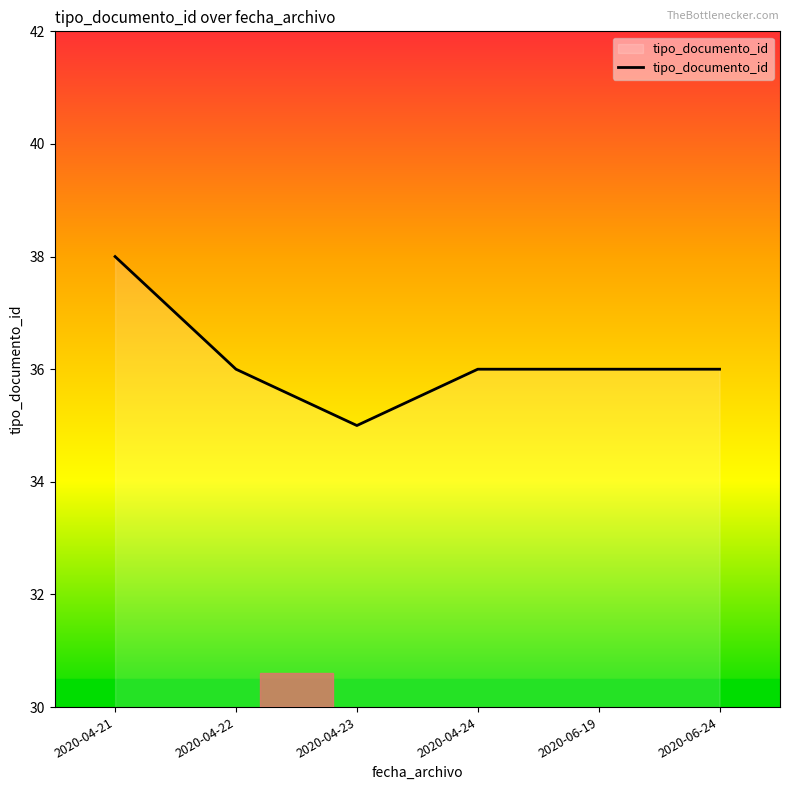

What is the difference between the maximum and minimum values?

3